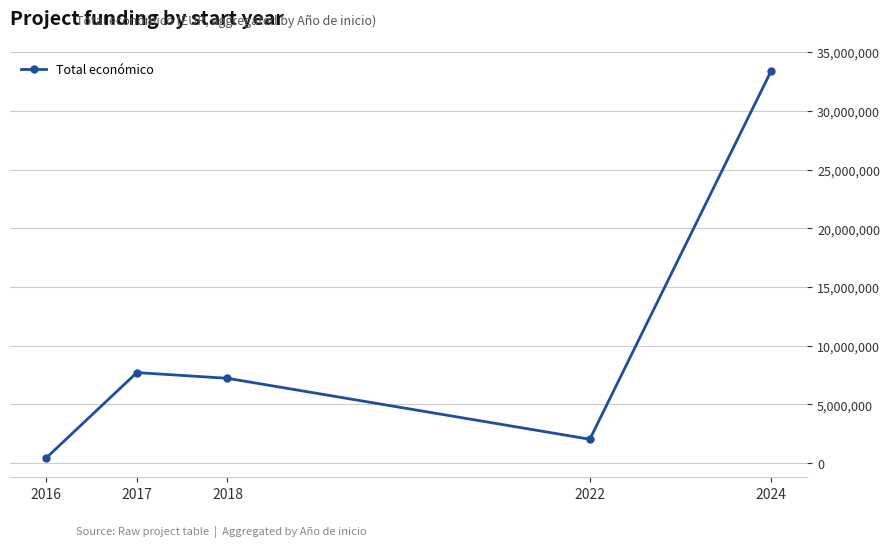

The chart shows a value of 2037185 at 2022. True or false?

True